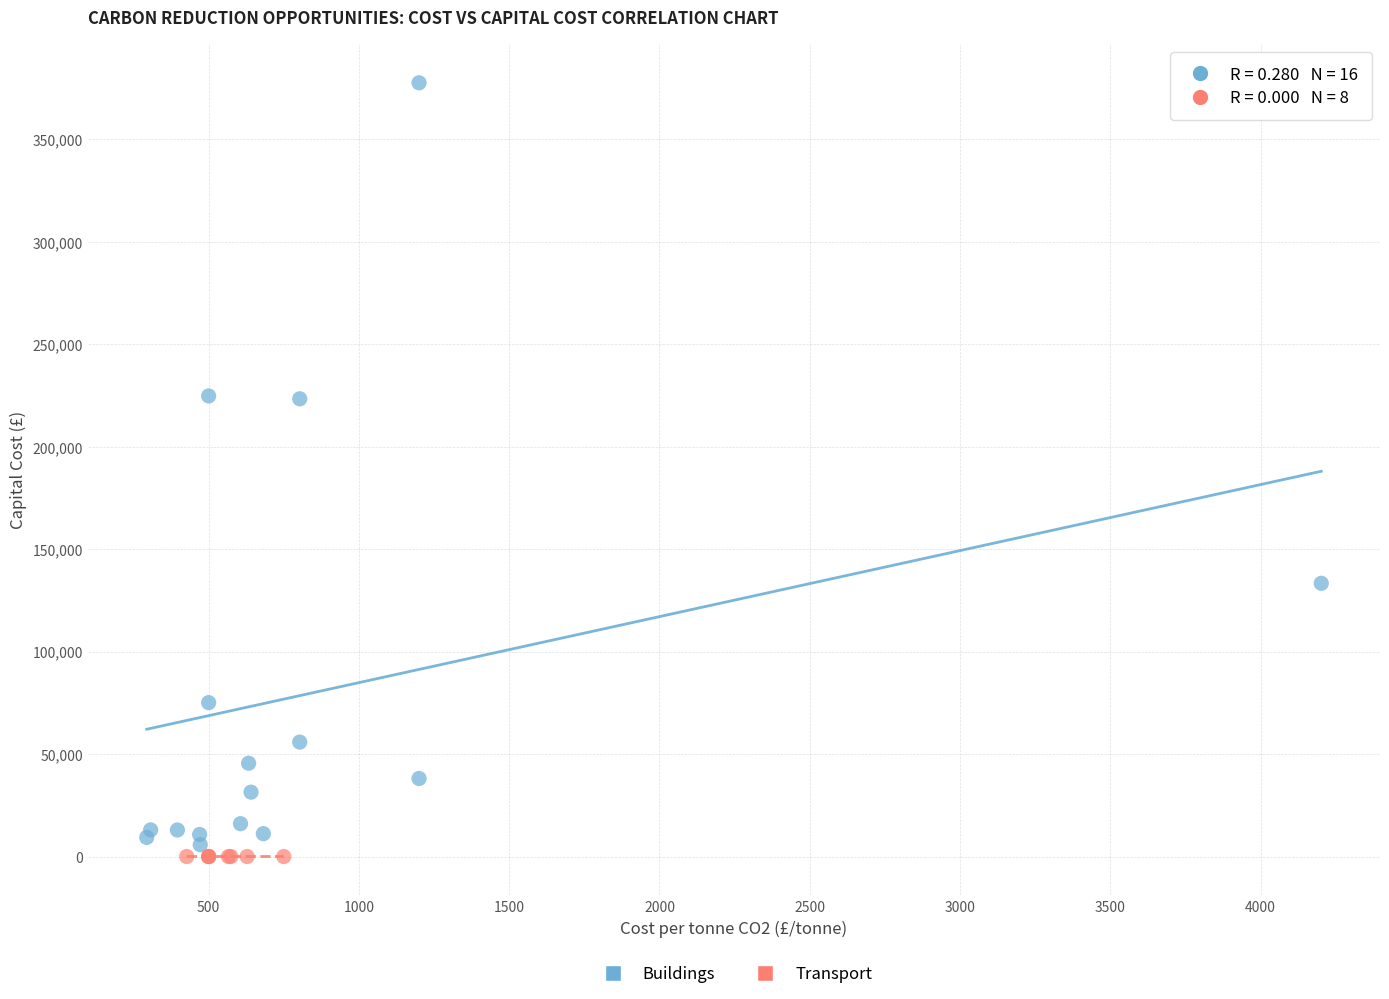

Which series reaches the maximum Y coordinate?

Buildings